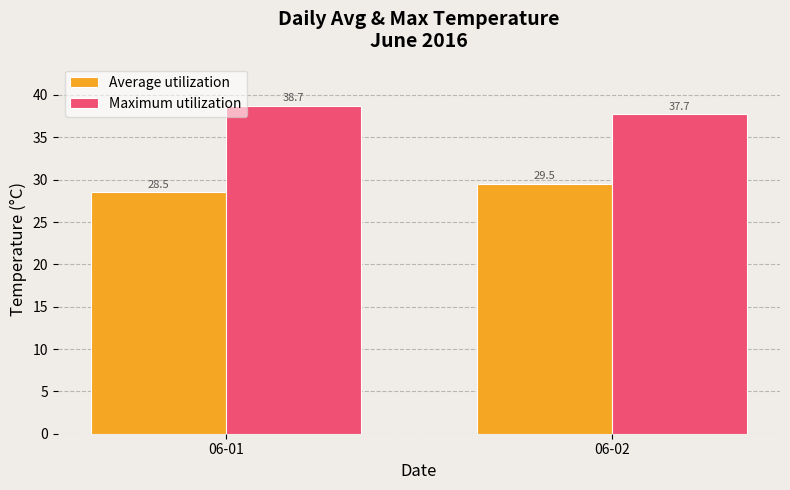

What is the value of the Maximum utilization bar at the 2nd from the left?

37.7